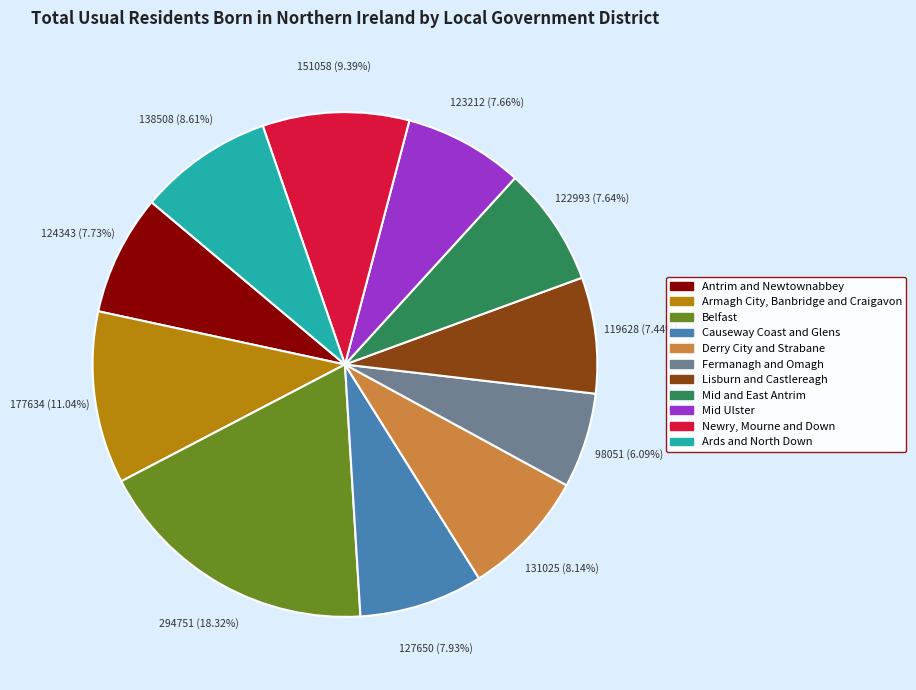

Which slice is the largest?

Belfast